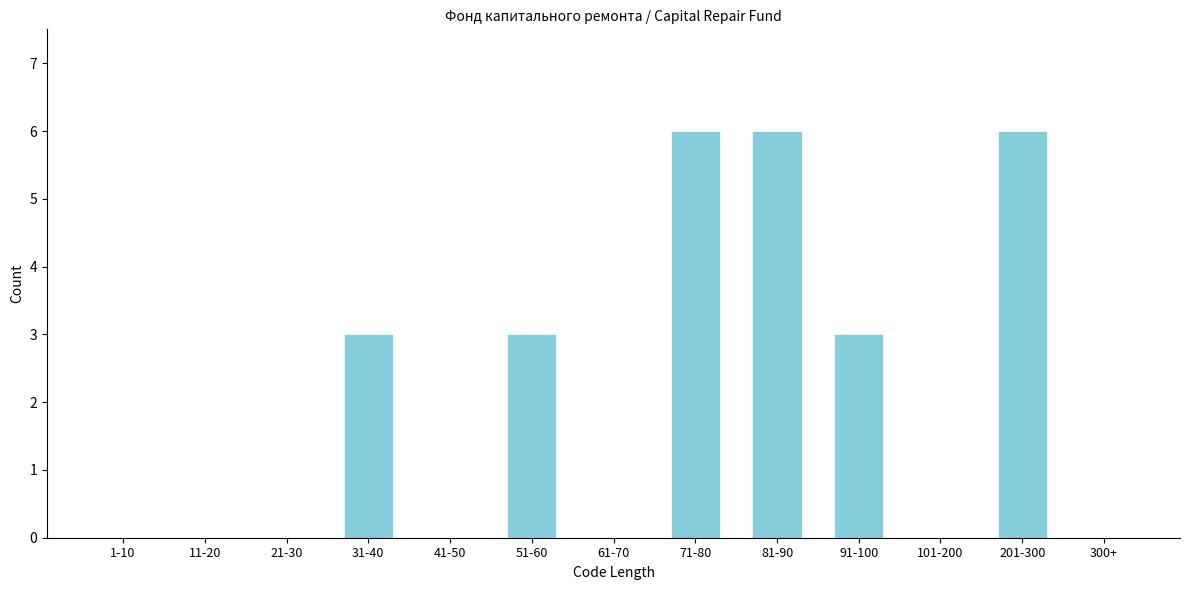

Reading left to right, extract all data points from this chart.

1-10=0	11-20=0	21-30=0	31-40=3	41-50=0	51-60=3	61-70=0	71-80=6	81-90=6	91-100=3	101-200=0	201-300=6	300+=0